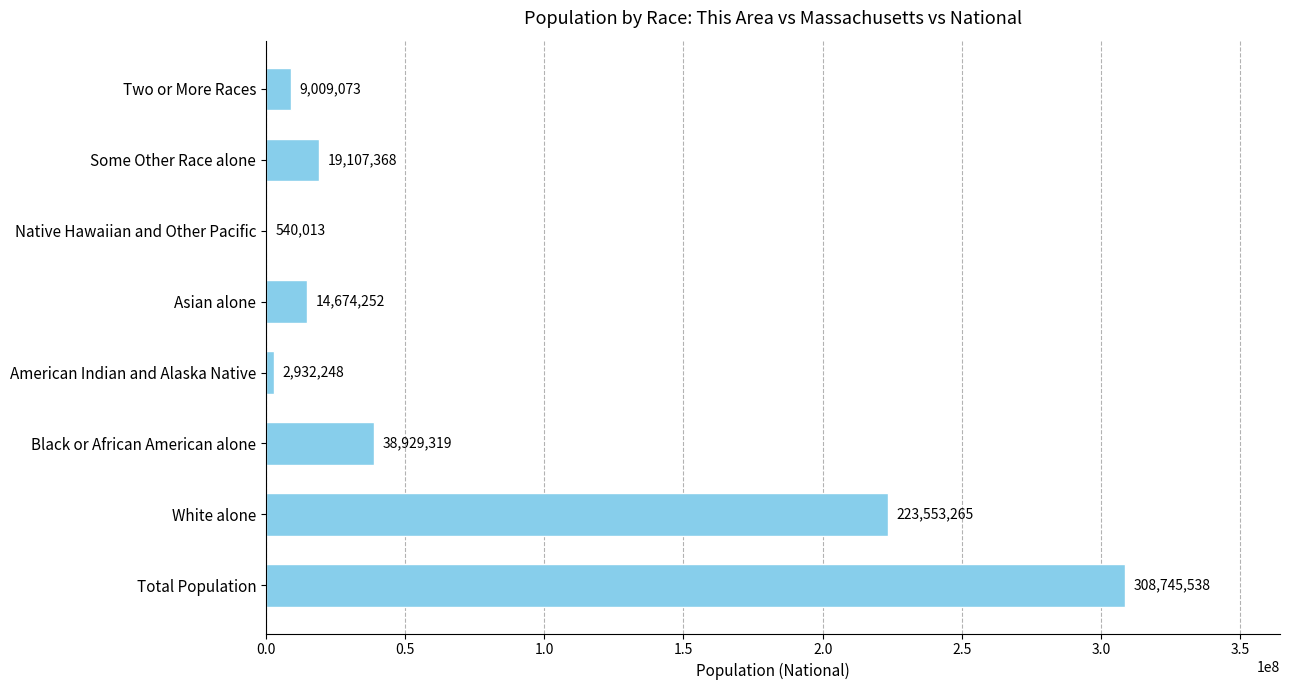

Where is the data nearest to the value 154642775?

White alone